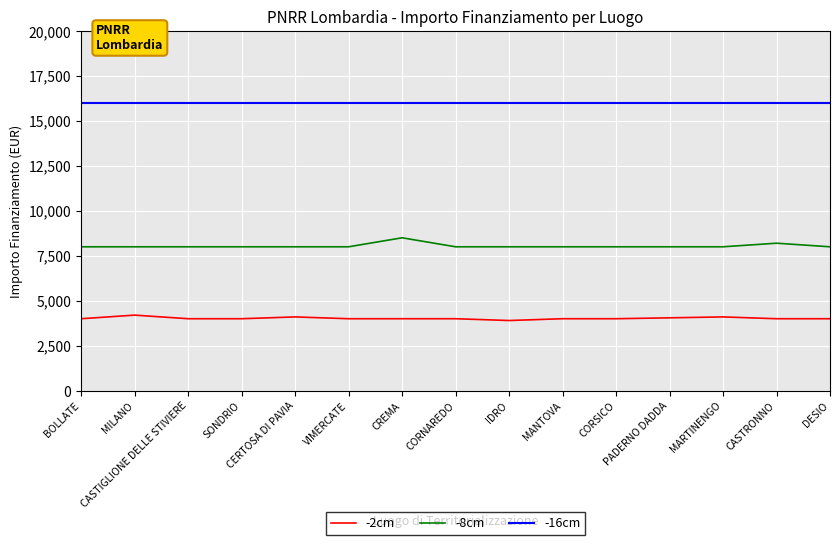

What are all the series names shown in the legend?

-2cm, -8cm, -16cm